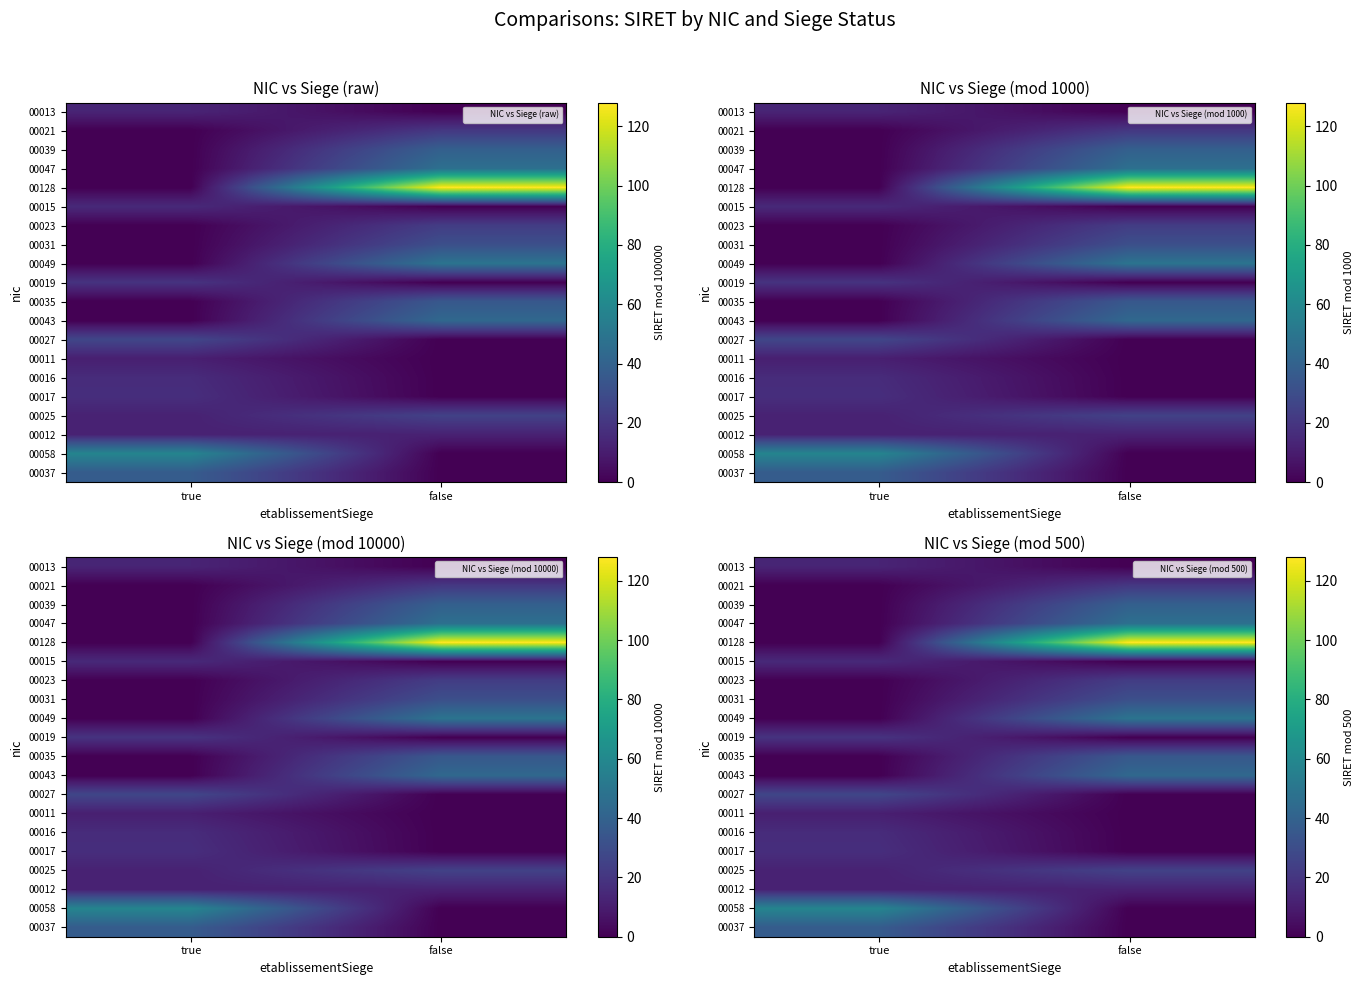

What is the sum of the 00017 values at false and true?

17